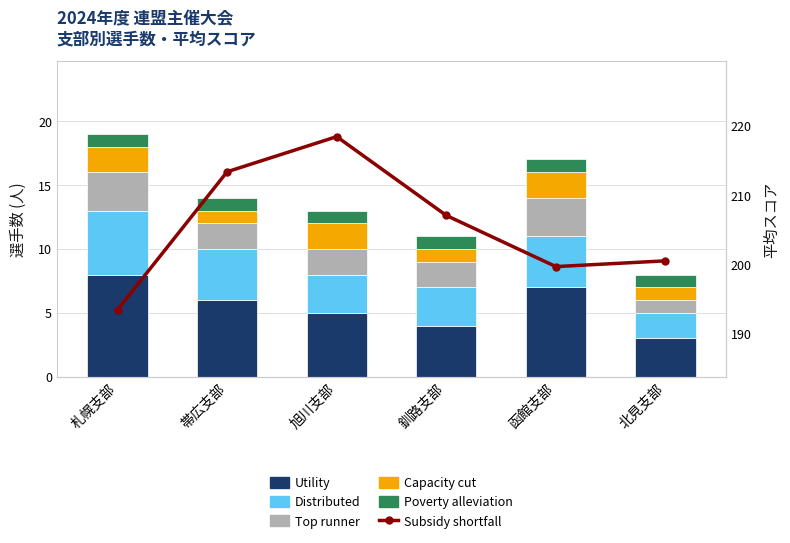

Where does the Top runner series first go above 2?

札幌支部